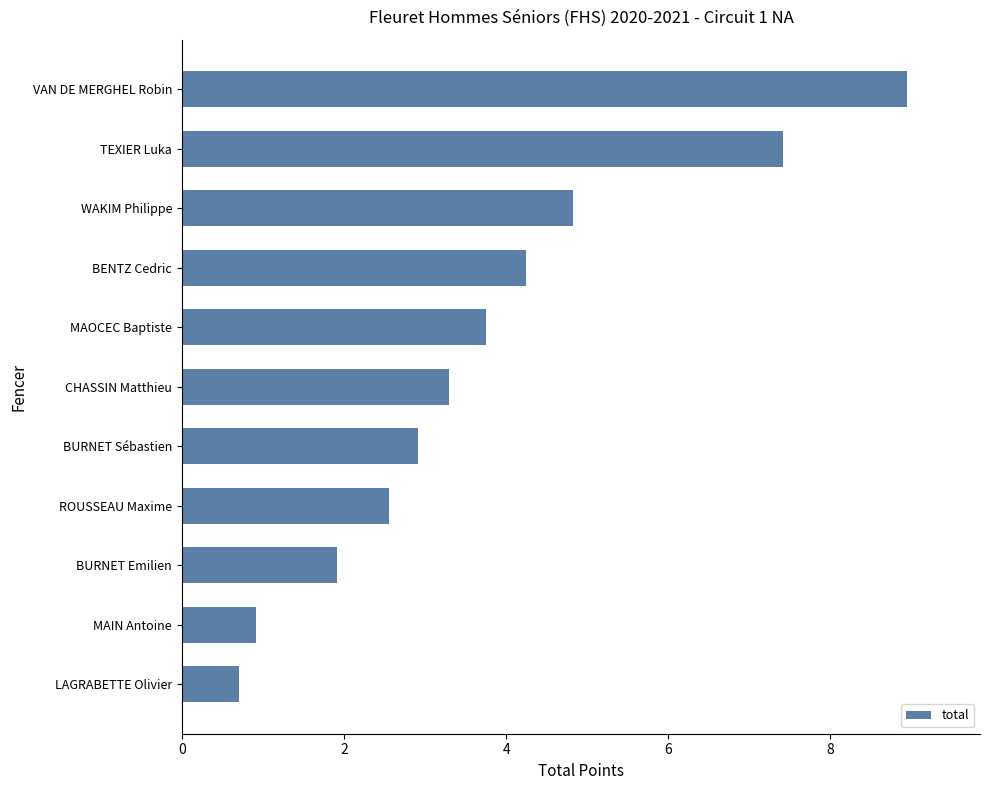

What is the change in value from WAKIM Philippe to VAN DE MERGHEL Robin?

+4.1